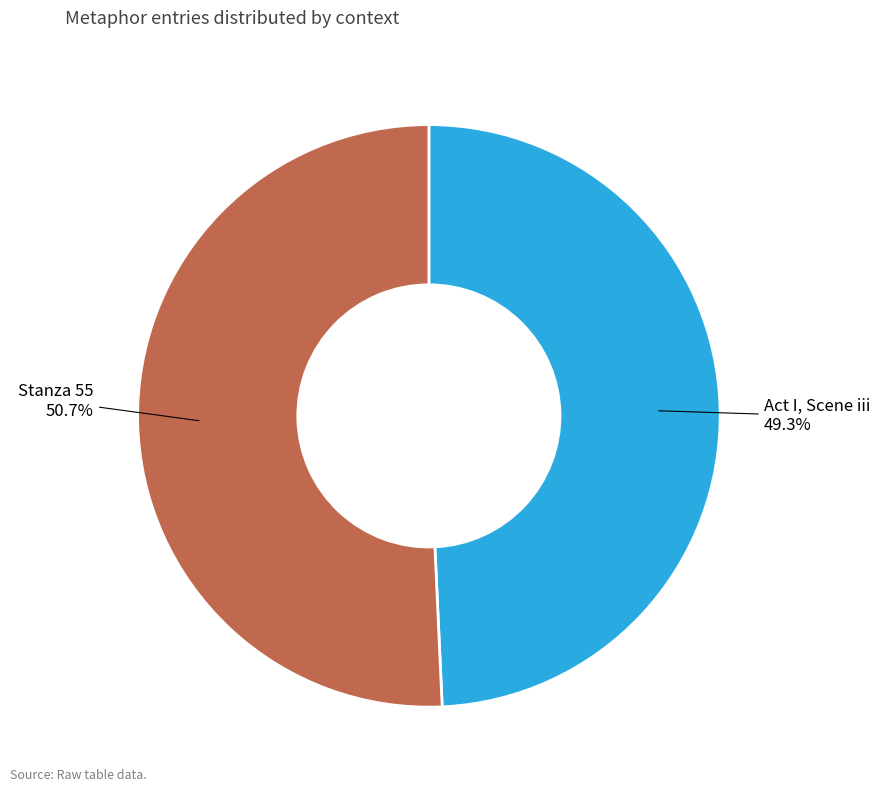

Which has a higher value, Act I, Scene iii or Stanza 55?

Stanza 55